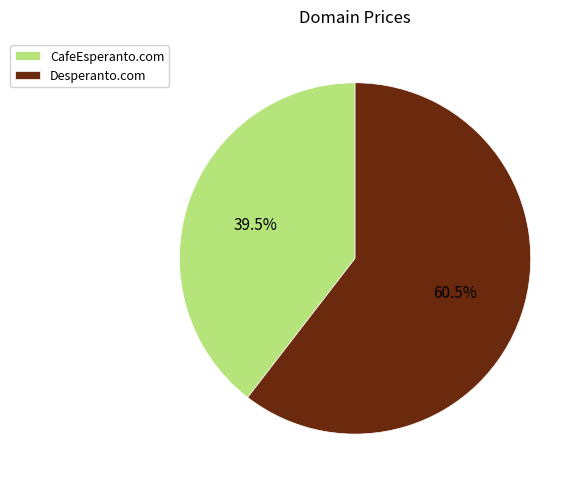

Count the number of slices in the pie.

2